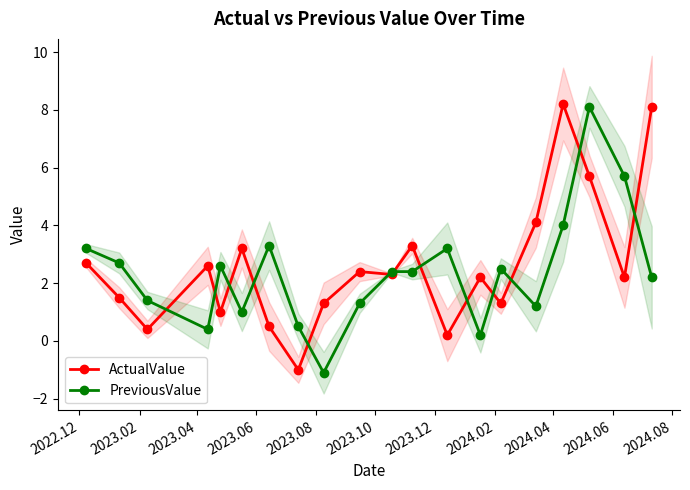

List the series in order of their peak value, lowest first.

PreviousValue, ActualValue